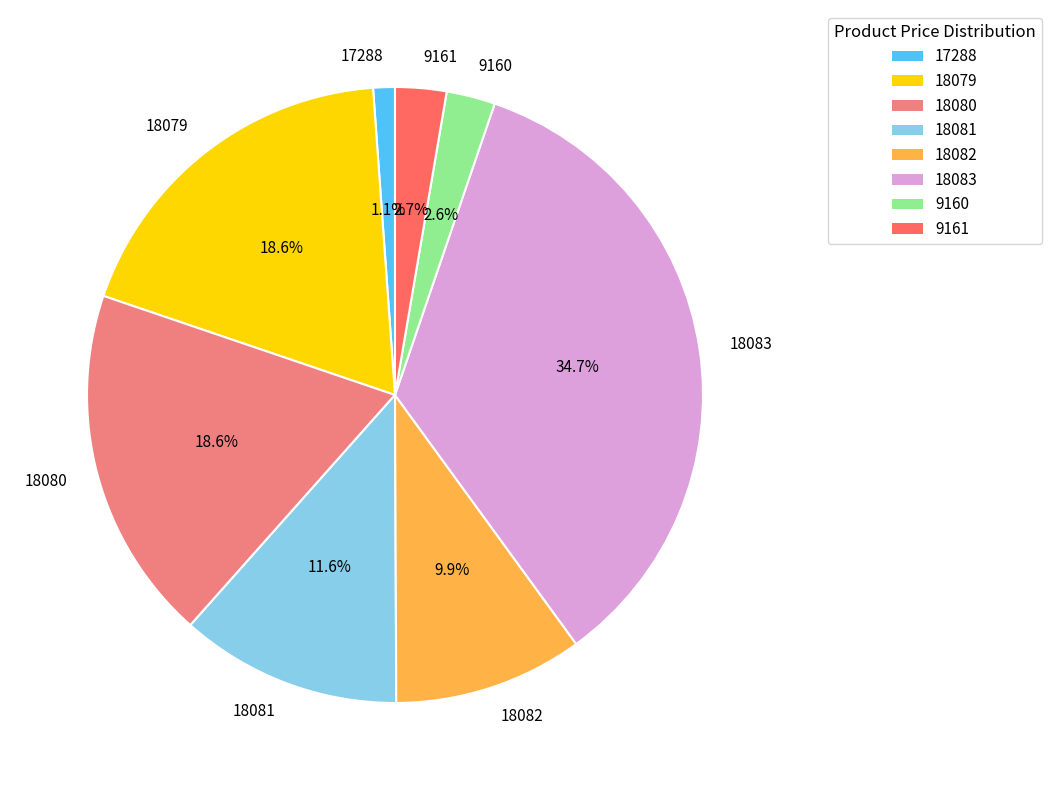

Count the number of slices in the pie.

8